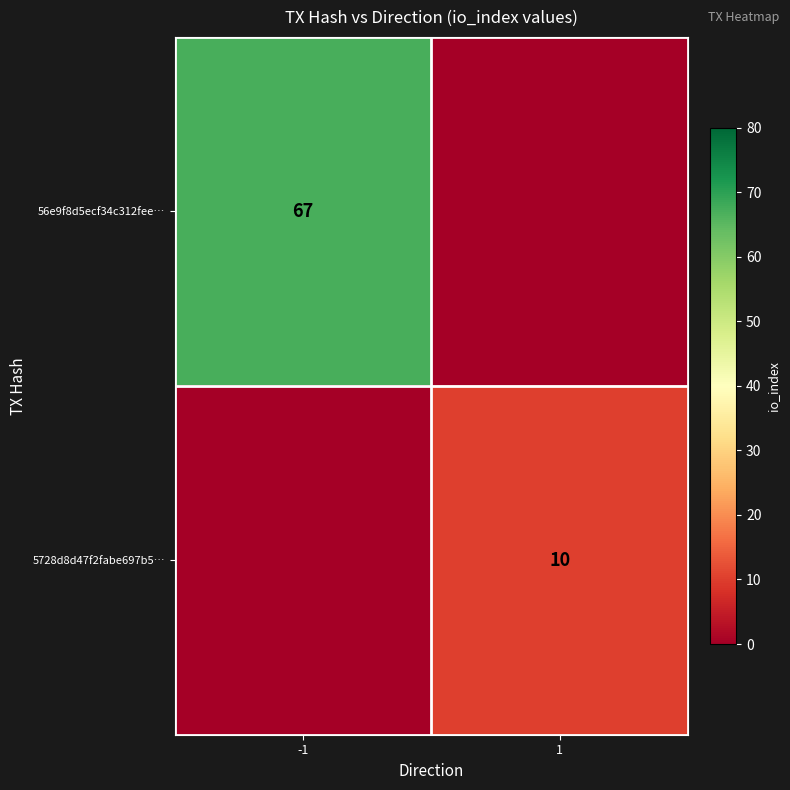

True or false: 56e9f8d5ecf34c312fee… has a value of 67 at -1.

True